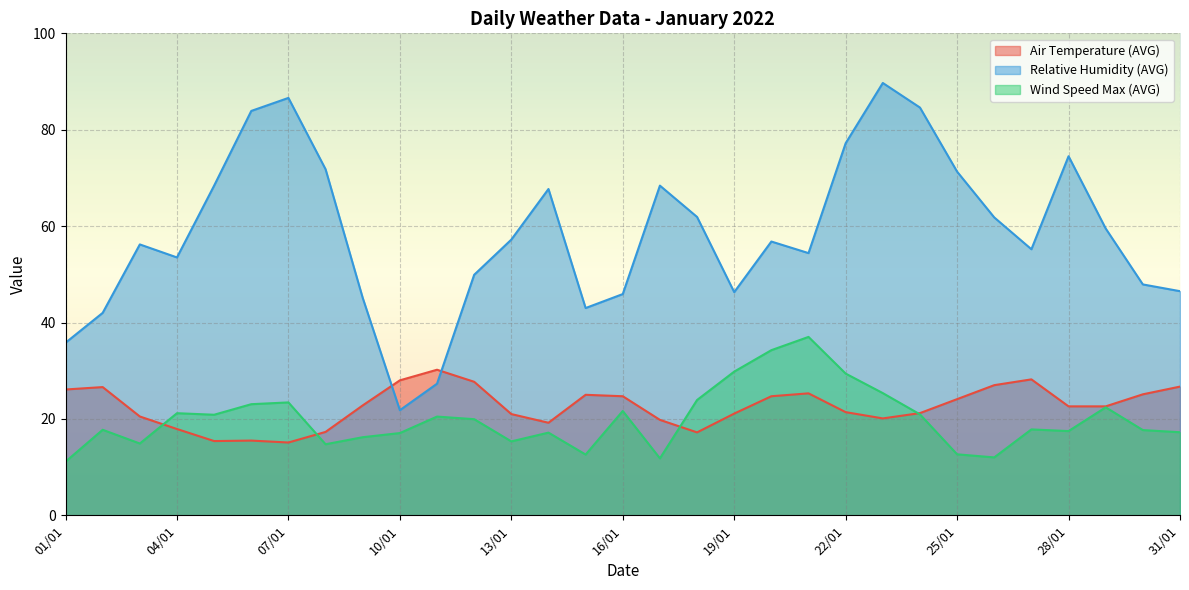

What is the spread (max minus min) of values at 11/01?

9.7